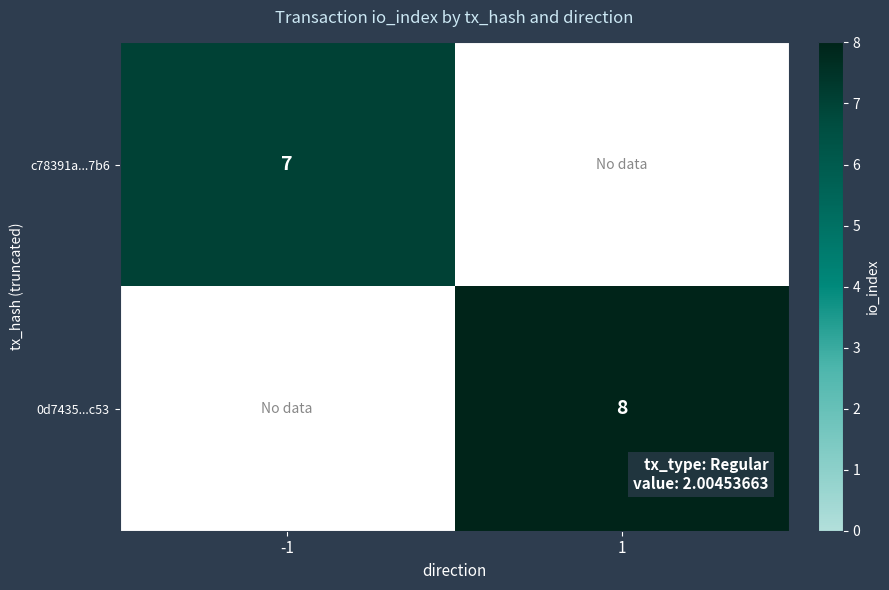

The value of 0d7435...c53 at 1 is 2. True or false?

False